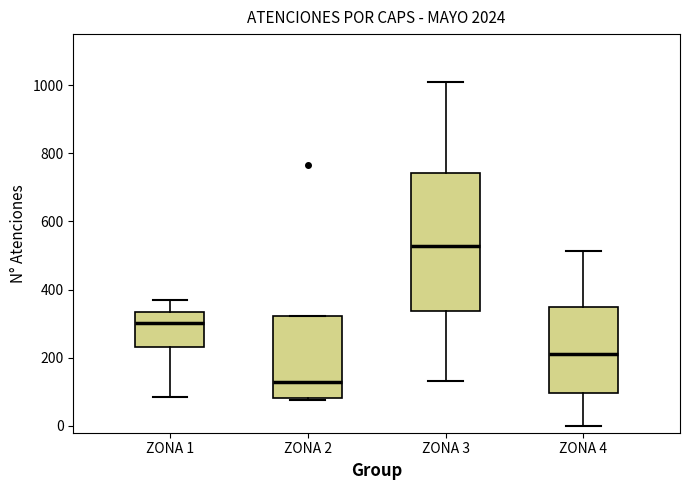

Reading left to right, read every box against the y-axis: the position of its median line, the range the box covers, and the ends of its whiskers. The values are not printed on the chart, so give them approximately, as read against the axis.

ZONA 1: median 300, box 240 to 340, whiskers 80 to 380
ZONA 2: median 120, box 80 to 320, whiskers 80 (just below the box's lower edge) to 320
ZONA 3: median 520, box 340 to 740, whiskers 140 to 1000
ZONA 4: median 220, box 100 to 340, whiskers 0 to 520